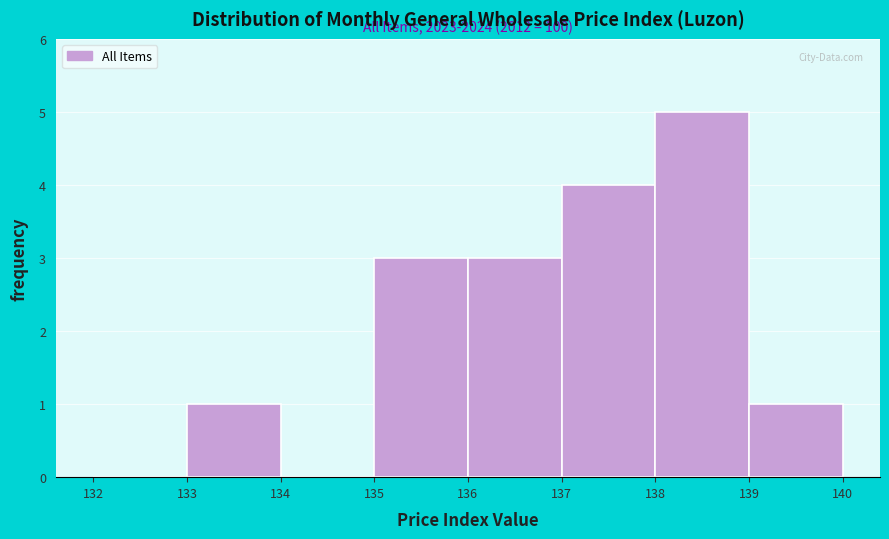

Over which range of the x-axis is the bar tallest?

138 to 139